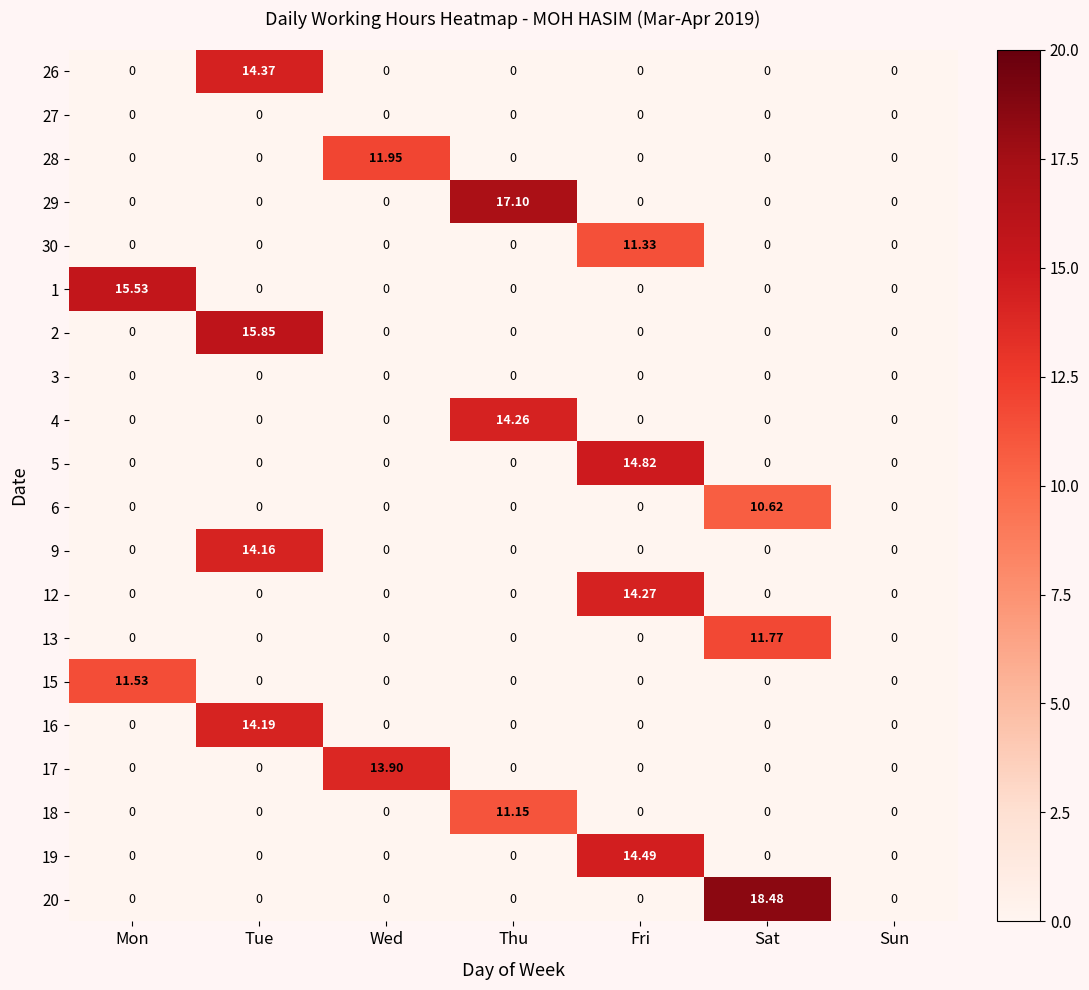

How many data points does each series have?

7